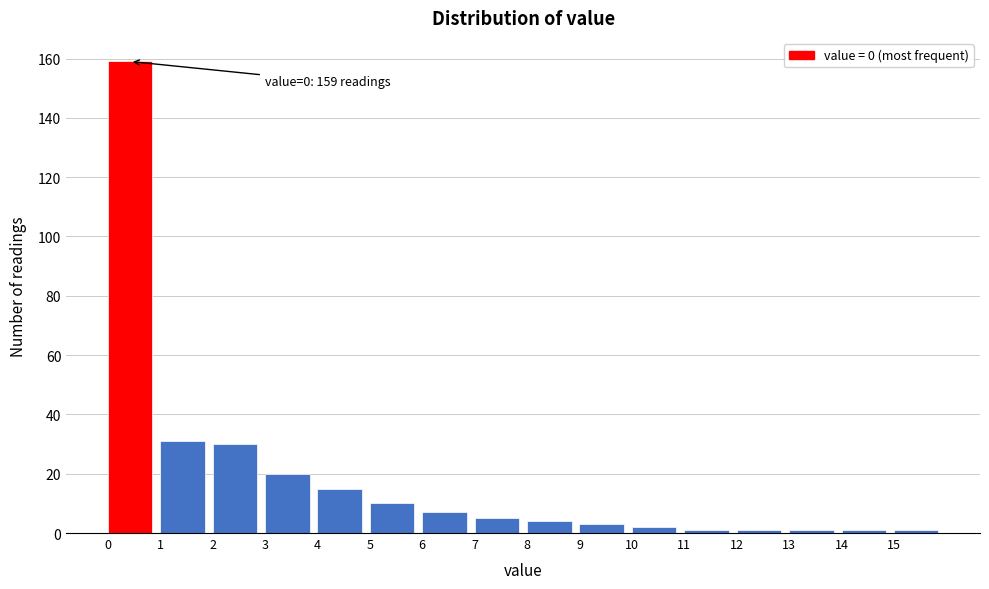

Which range on the x-axis has the tallest bar?

0 to 1